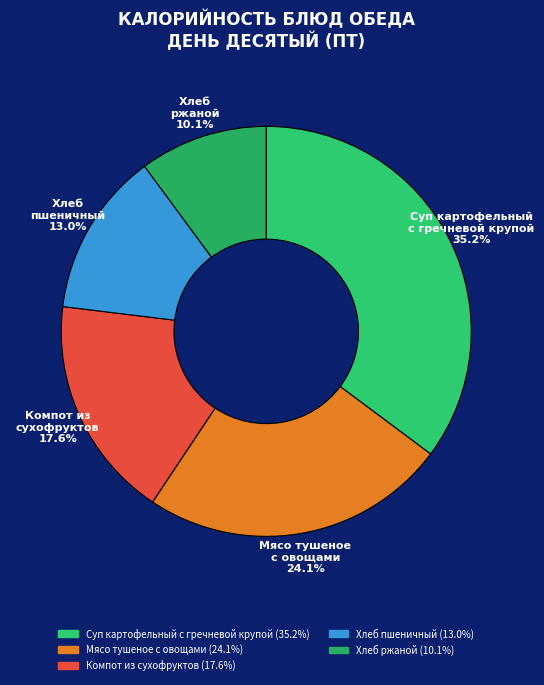

What is the total percentage of Хлеб ржаной and Хлеб пшеничный?

23.1%